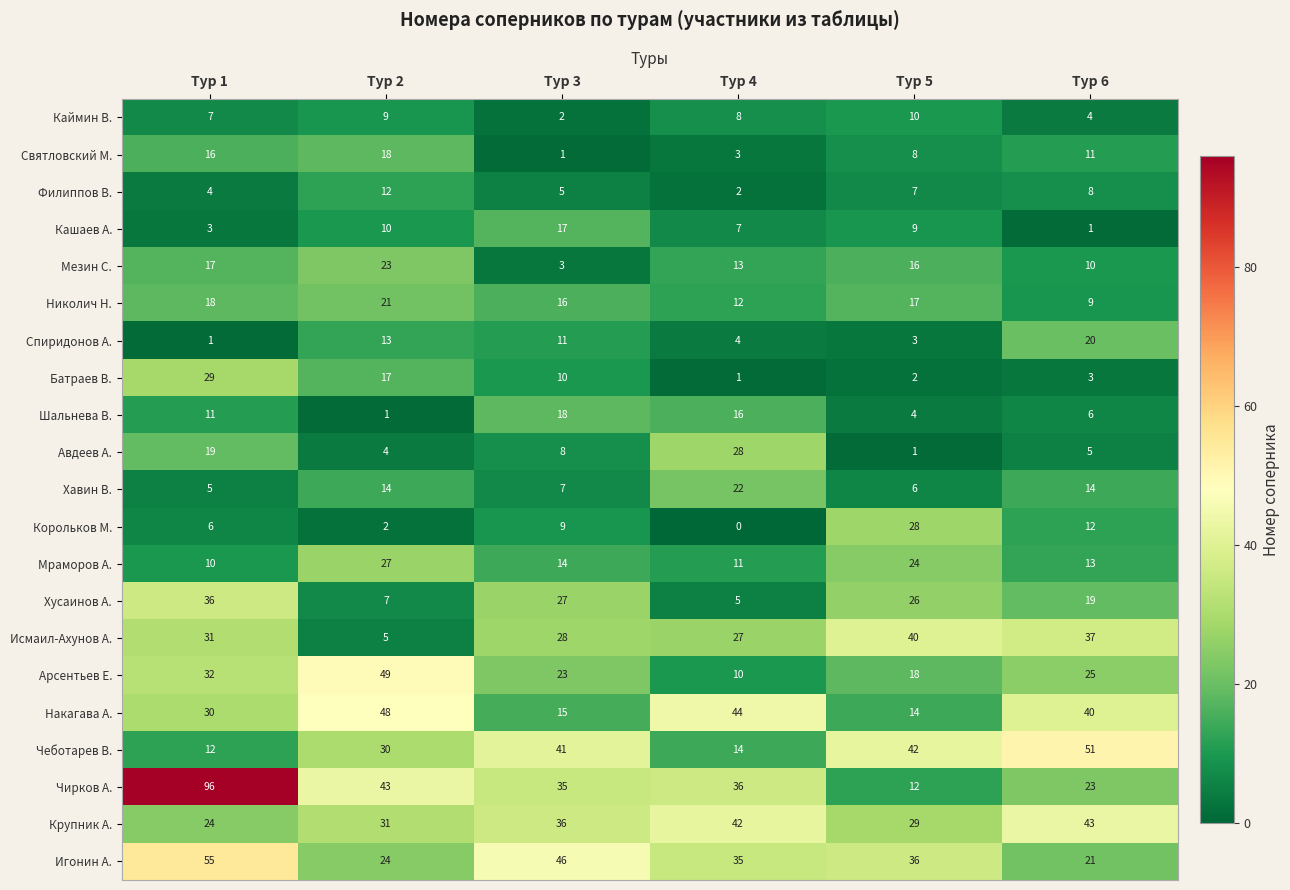

Which series changed the most between Тур 1 and Тур 5?

Чирков А.